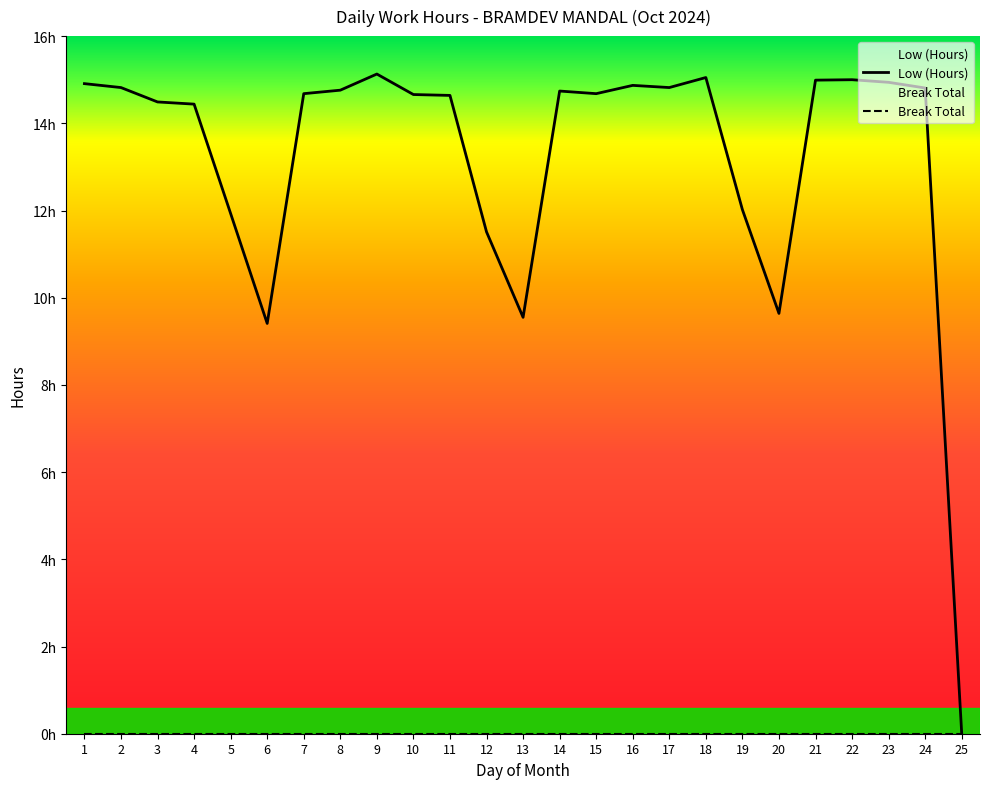

How many values are above zero?

24